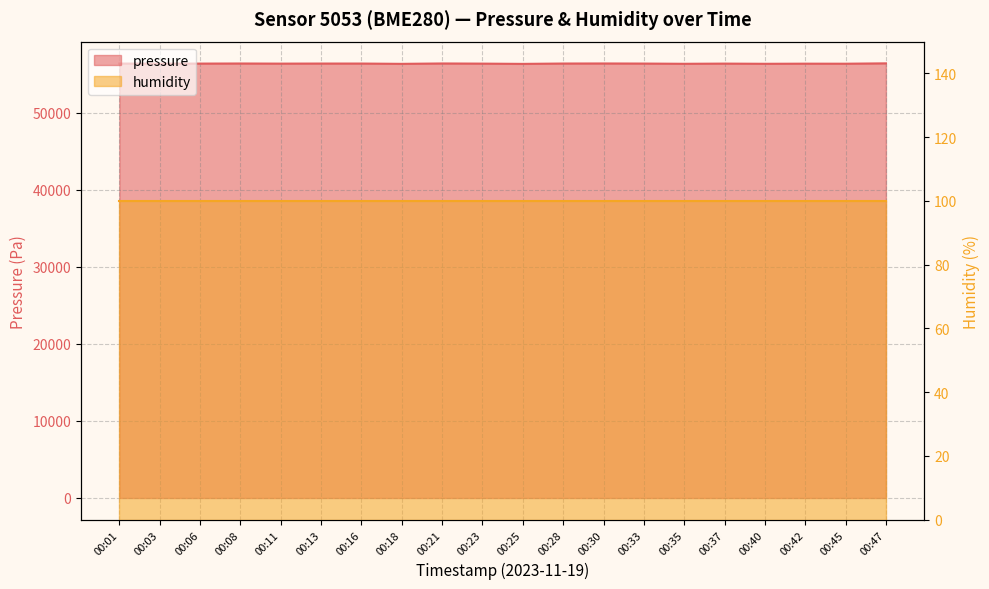

Reading left to right, transcribe all the data shown in this chart.

00:01=56406.2	00:03=56398.4	00:06=56402.3	00:08=56414.1	00:11=56398.4	00:13=56408.2	00:16=56408.2	00:18=56369.0	00:21=56418.0	00:23=56398.4	00:25=56365.1	00:28=56410.2	00:30=56418.0	00:33=56406.2	00:35=56376.8	00:37=56400.3	00:40=56376.8	00:42=56392.5	00:45=56386.6	00:47=56433.7